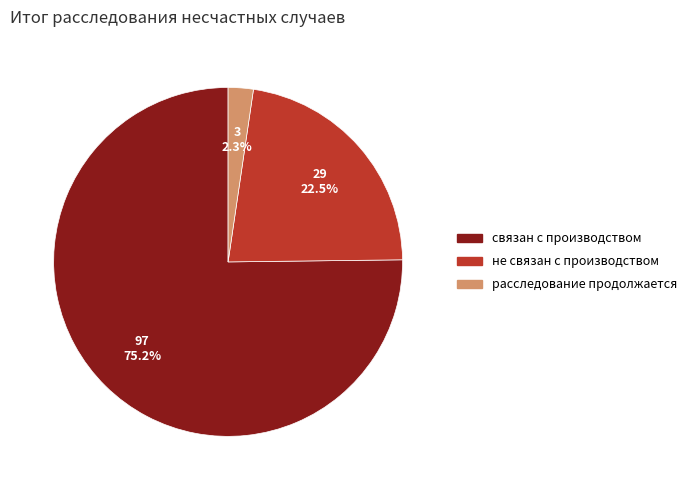

Which category has the smallest portion of the pie?

расследование продолжается